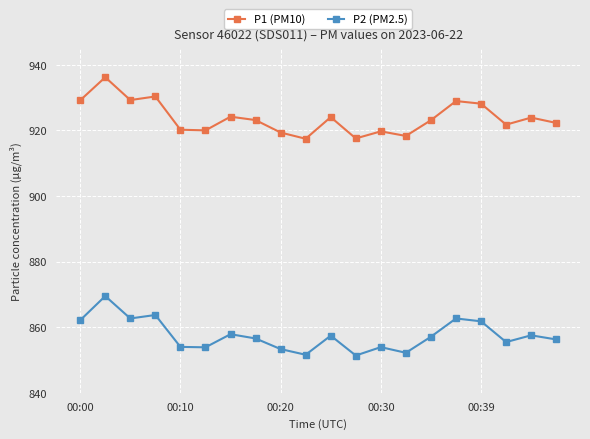

Rank the series by their average value, from highest to lowest.

P1 (PM10), P2 (PM2.5)